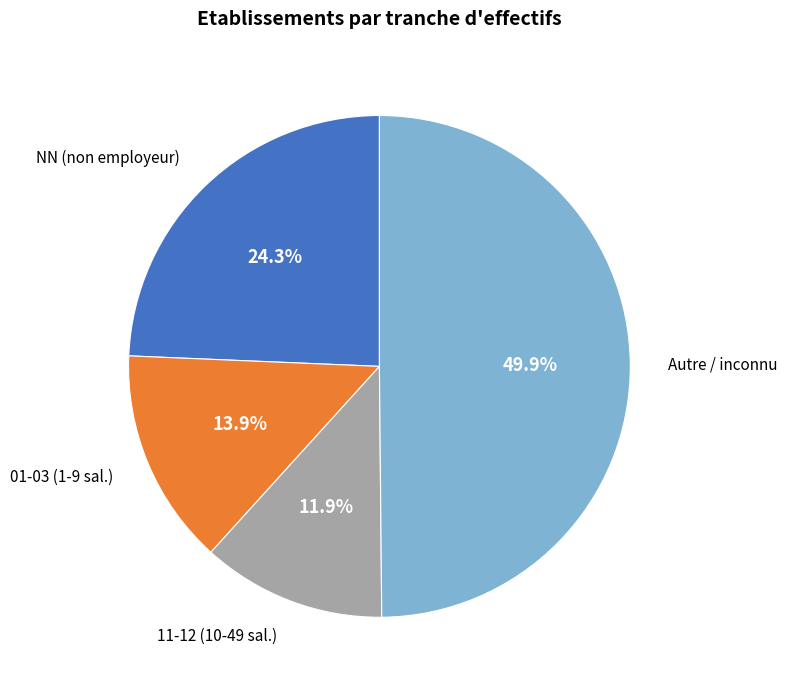

Does NN (non employeur) account for over 50% of the chart?

No